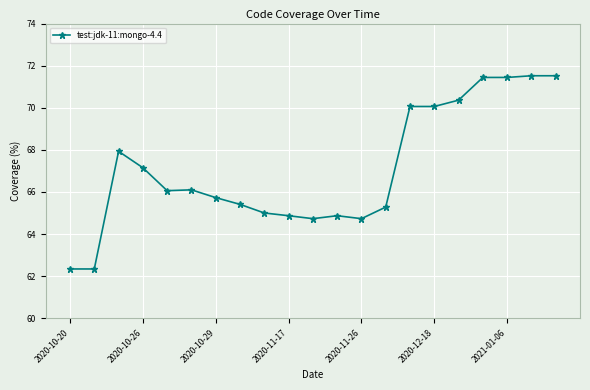

What is the value of the 13th point from the left?

64.7